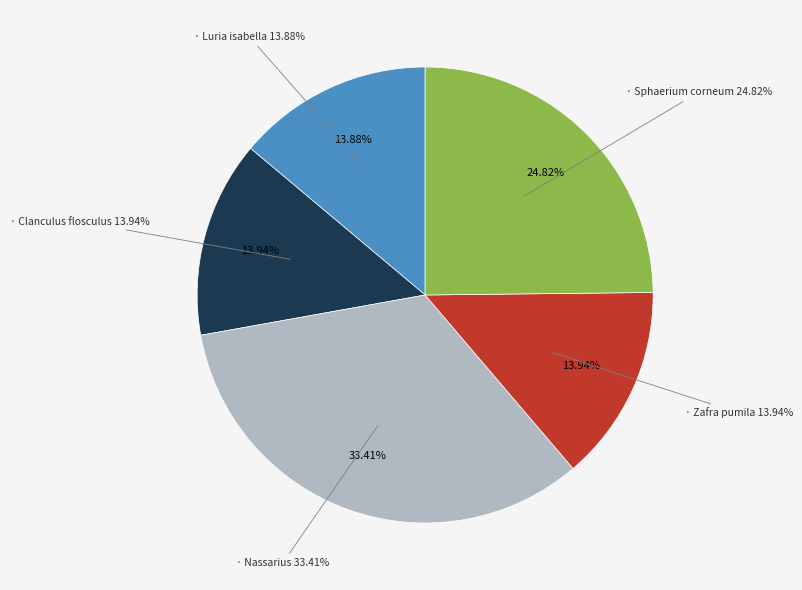

To the nearest percent, what is the difference between the largest and smallest slice percentages?

20%